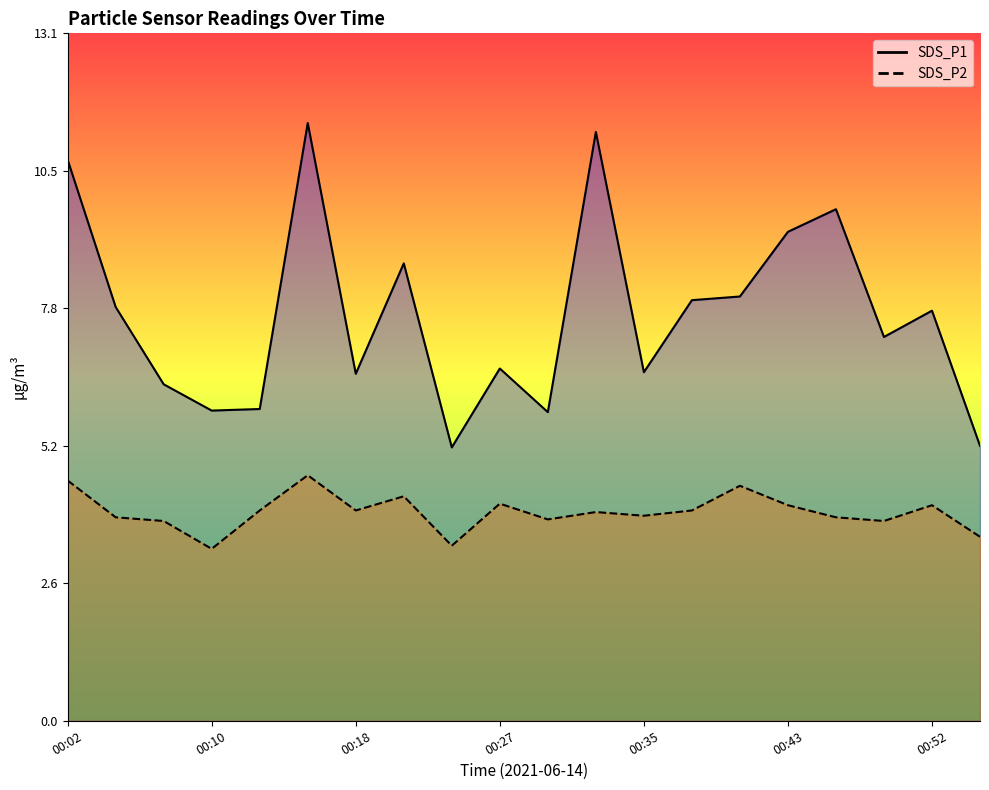

How many lines are shown in the chart?

2